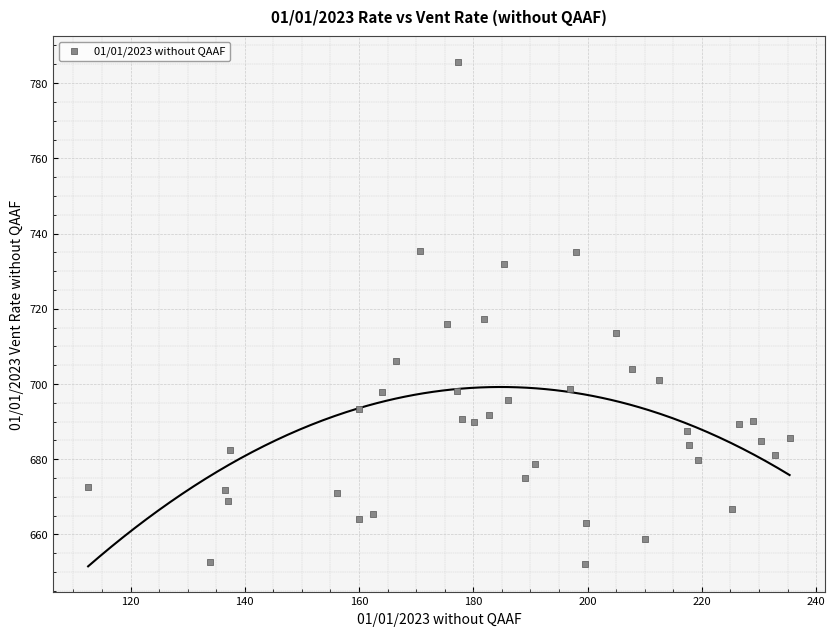

What is the range of X values (max minus min)?

122.8